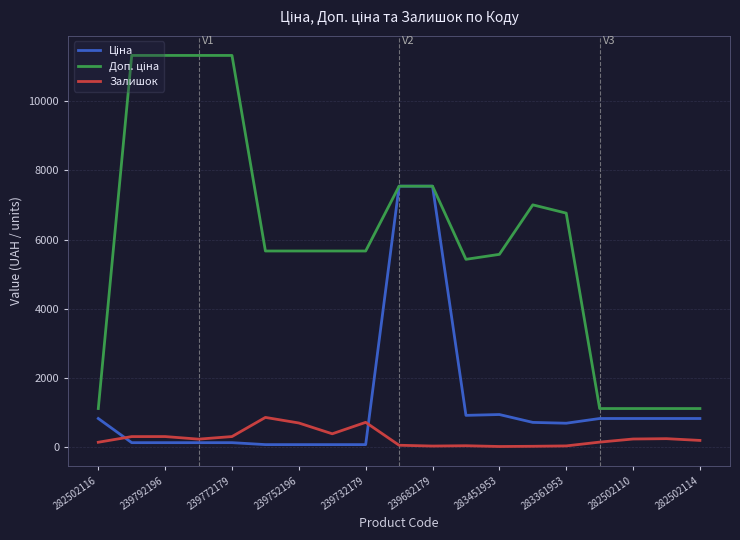

At which label does Залишок first exceed 215?

239792196